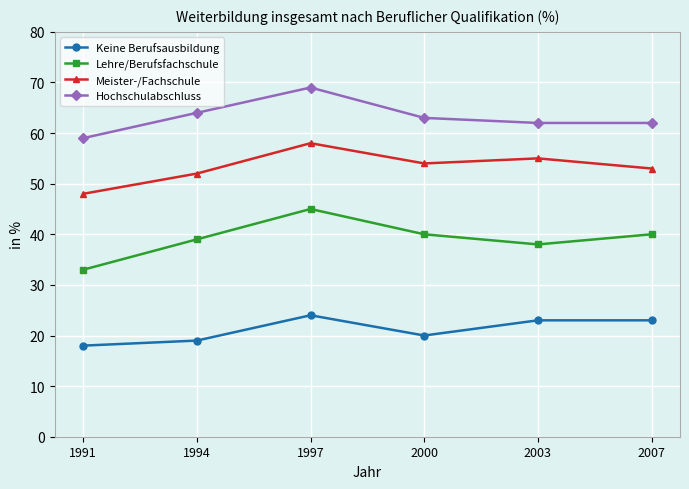

At which category is the sum across all series the highest?

1997